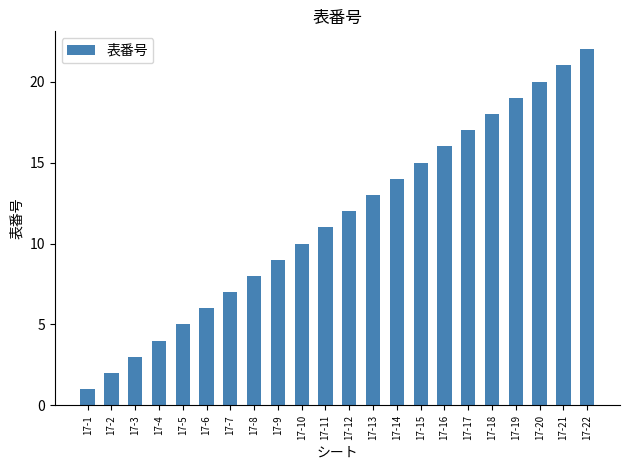

How many bars are there in total?

22